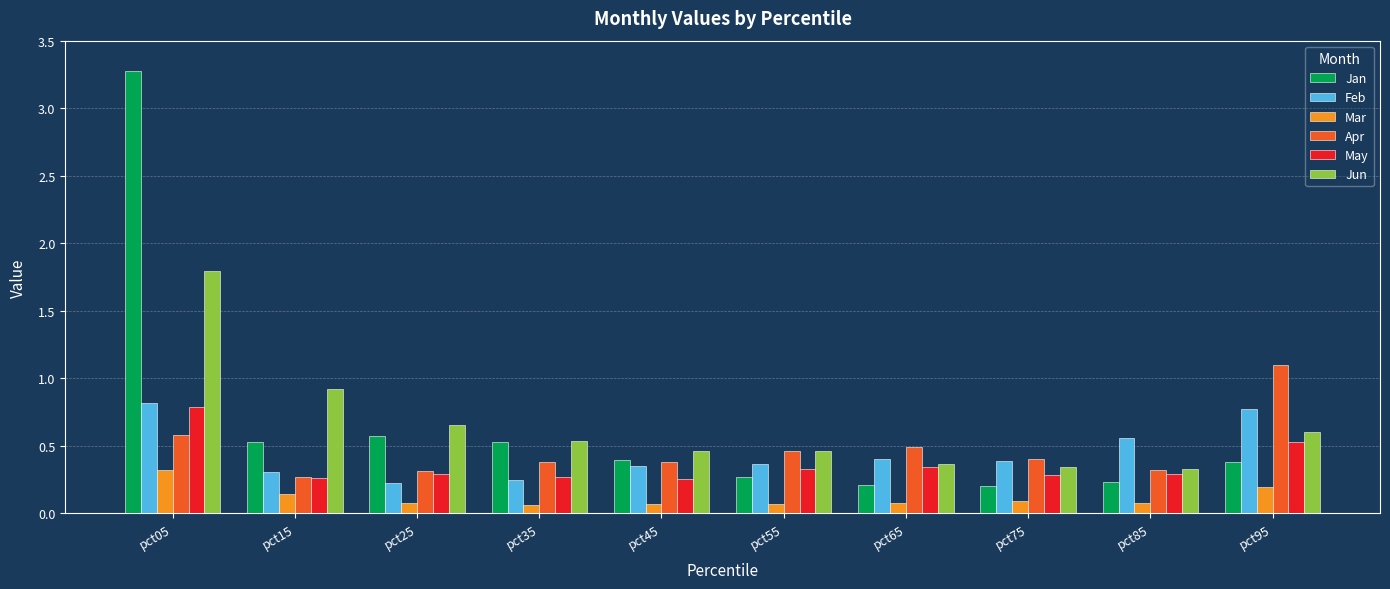

What is the maximum value shown in the chart?

3.3